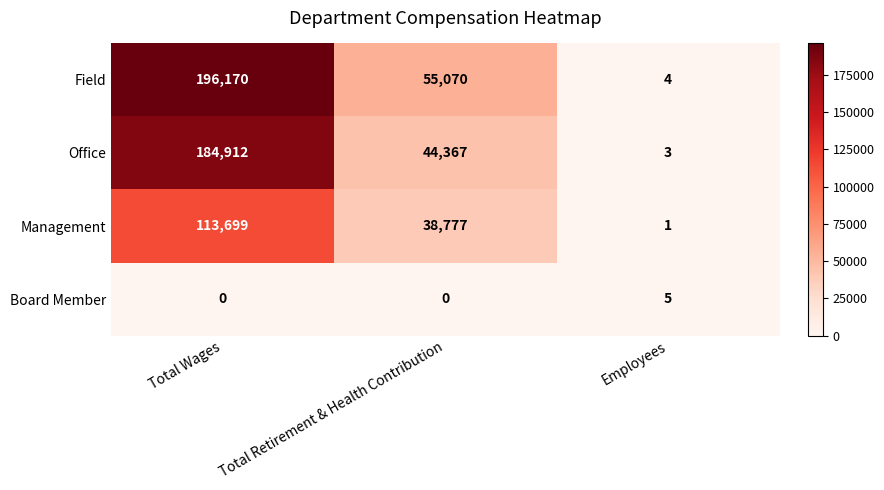

What is the sum of the Management values at Total Wages and Employees?

113700